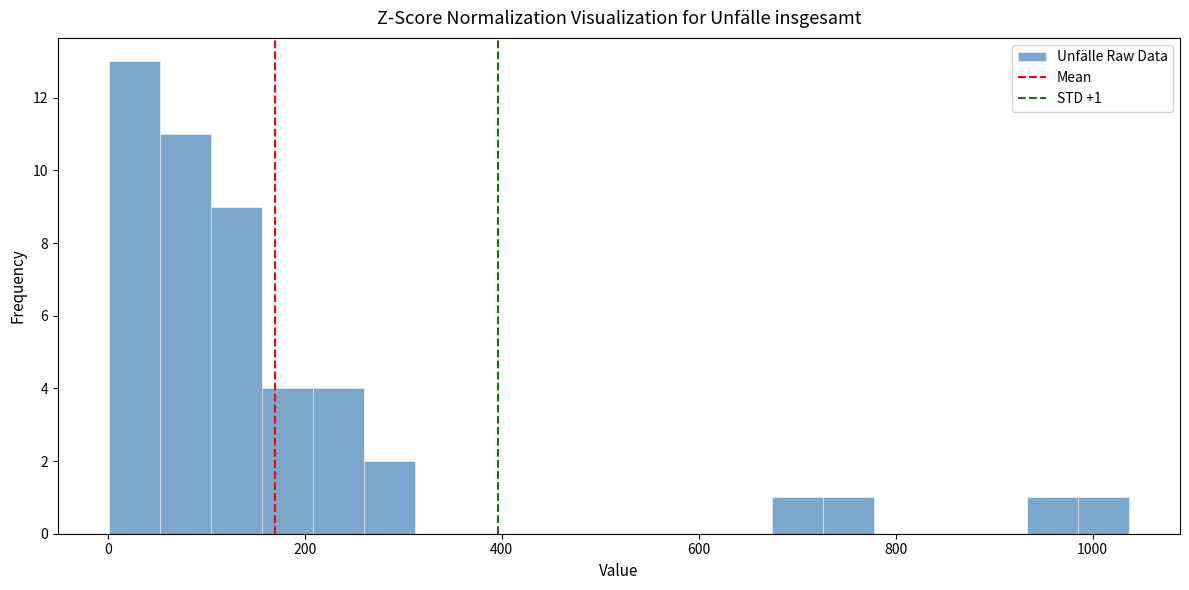

Around what value on the x-axis is the tallest bar? Give the approximate position of its centre, as read against the axis.

20